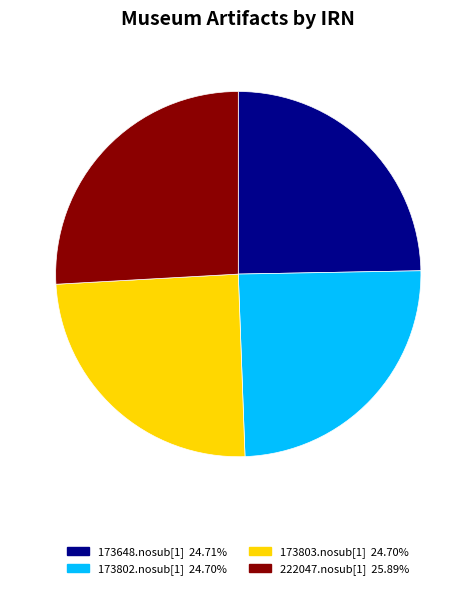

Is there a majority slice in this chart?

No